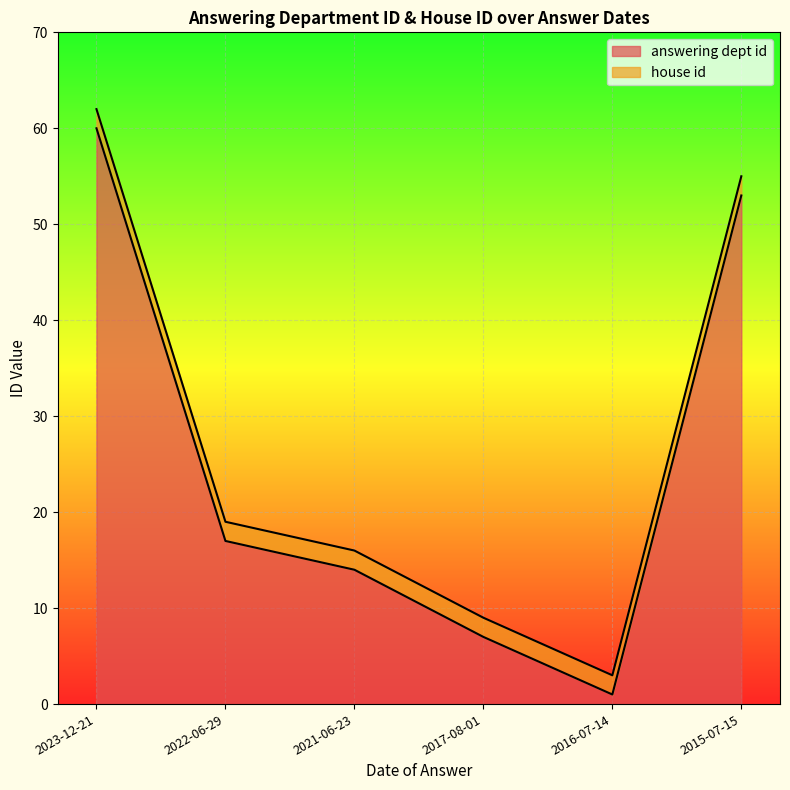

At which category does the chart reach its peak across all series?

2023-12-21